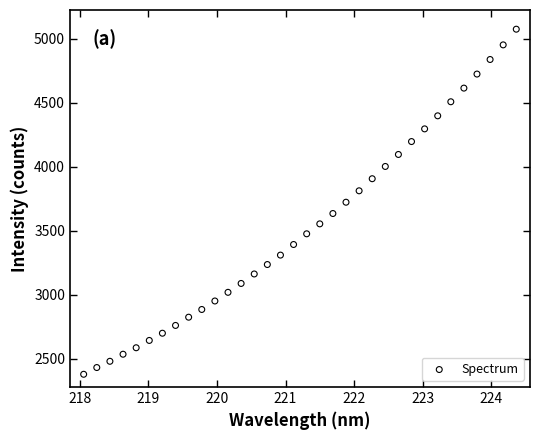

What is the range of X values (max minus min)?

6.3